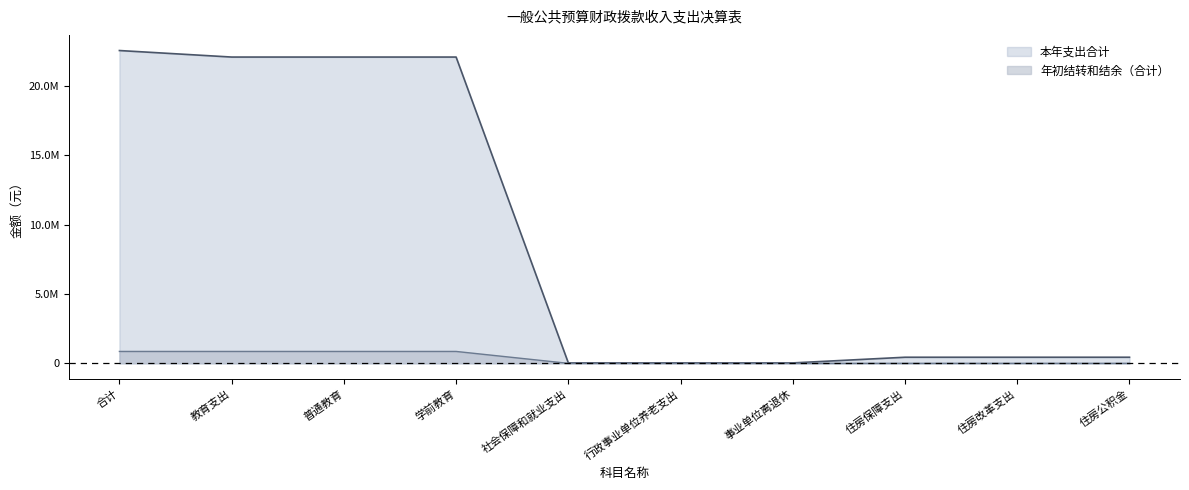

At which label is the value closest to 11285800?

教育支出